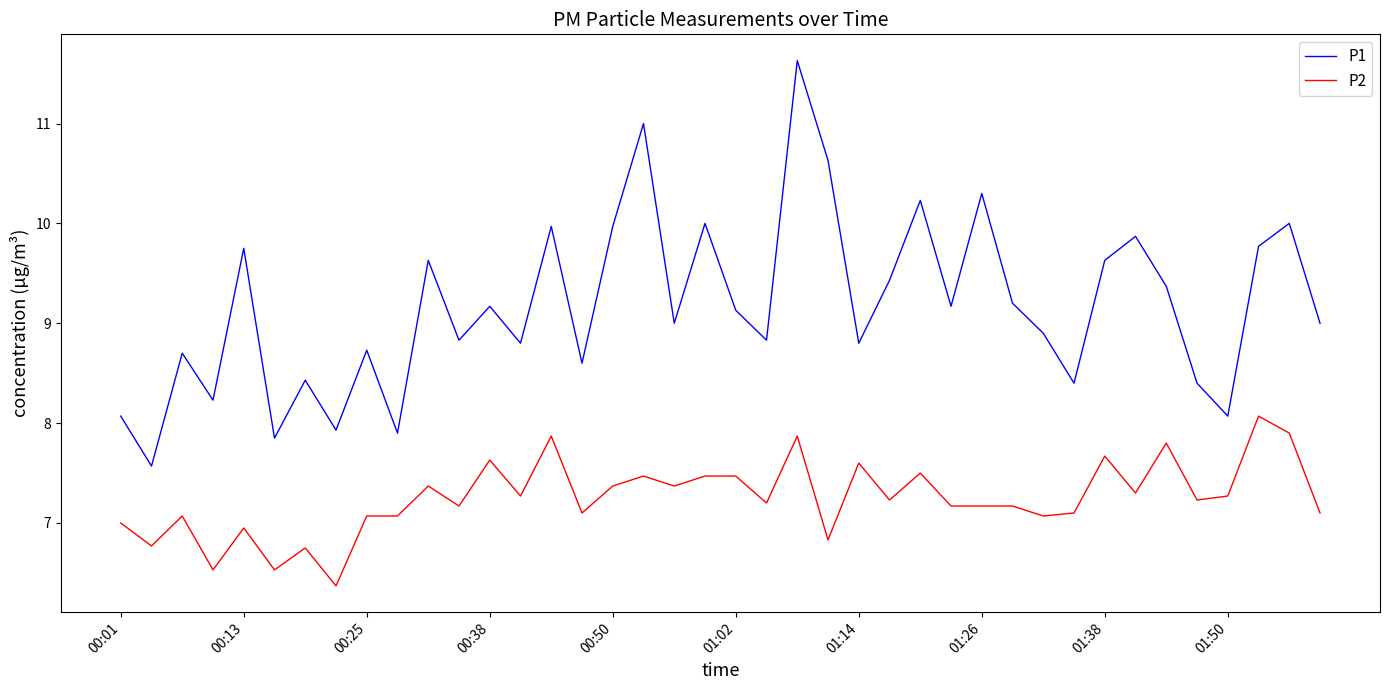

Which series has the largest total across all categories?

P1